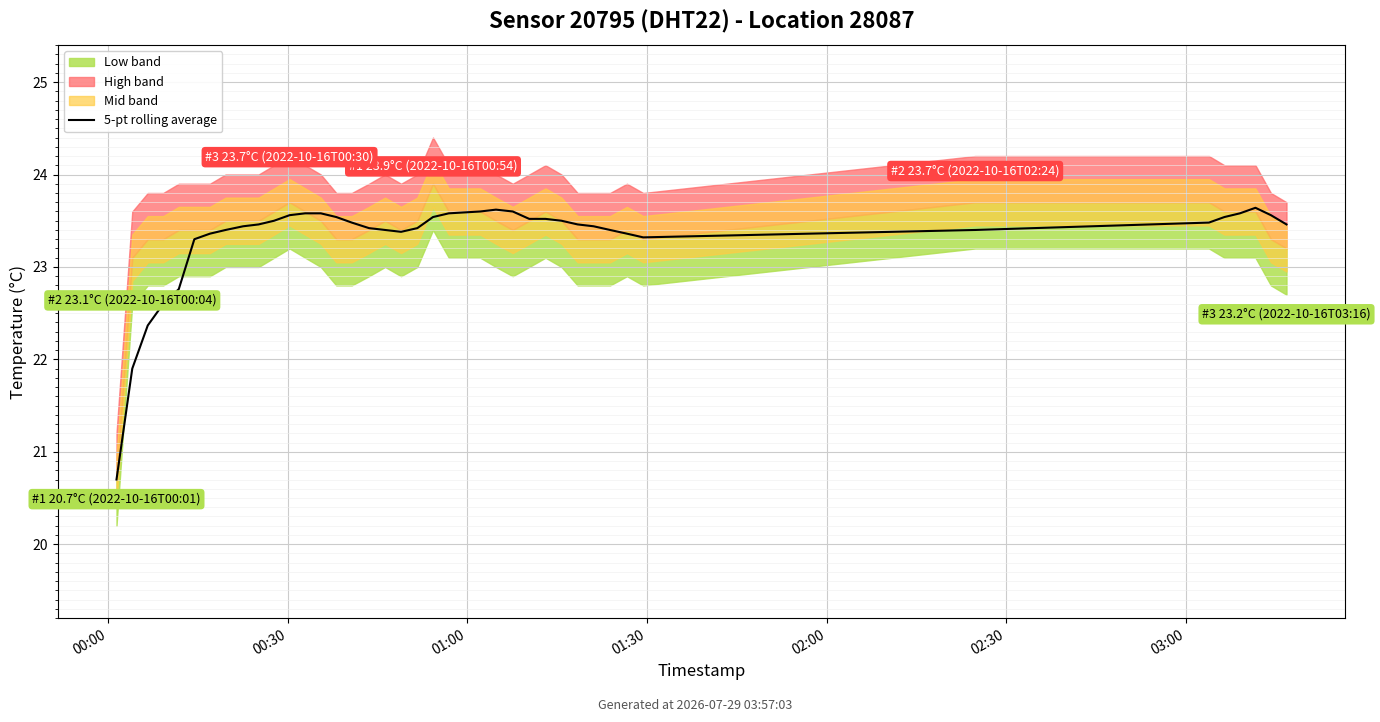

What is the approximate value at 19?

23.4